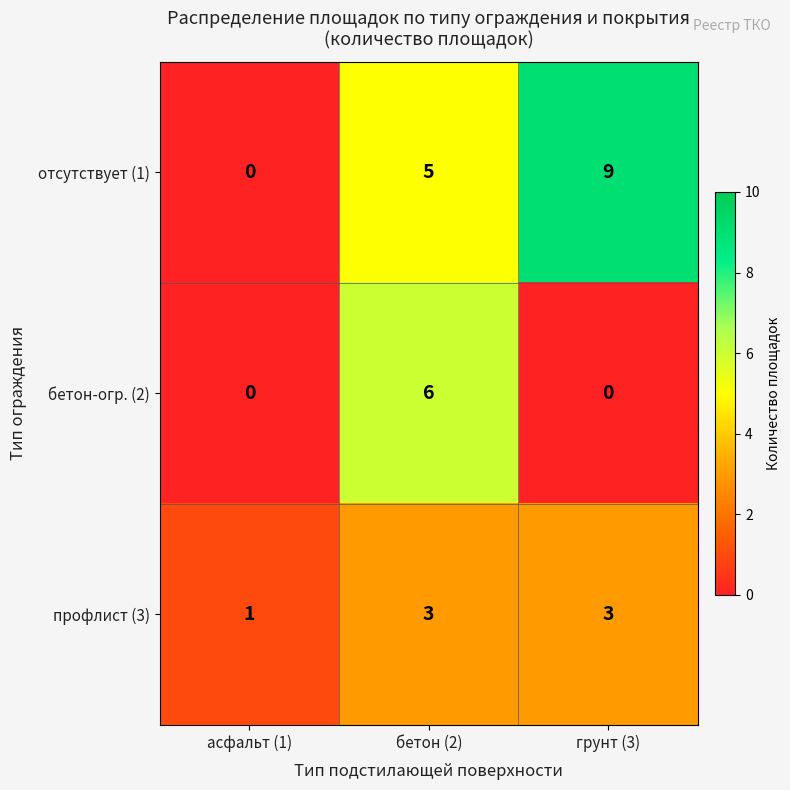

Is the value of профлист (3) at бетон (2) greater than the value of отсутствует (1) at грунт (3)?

No